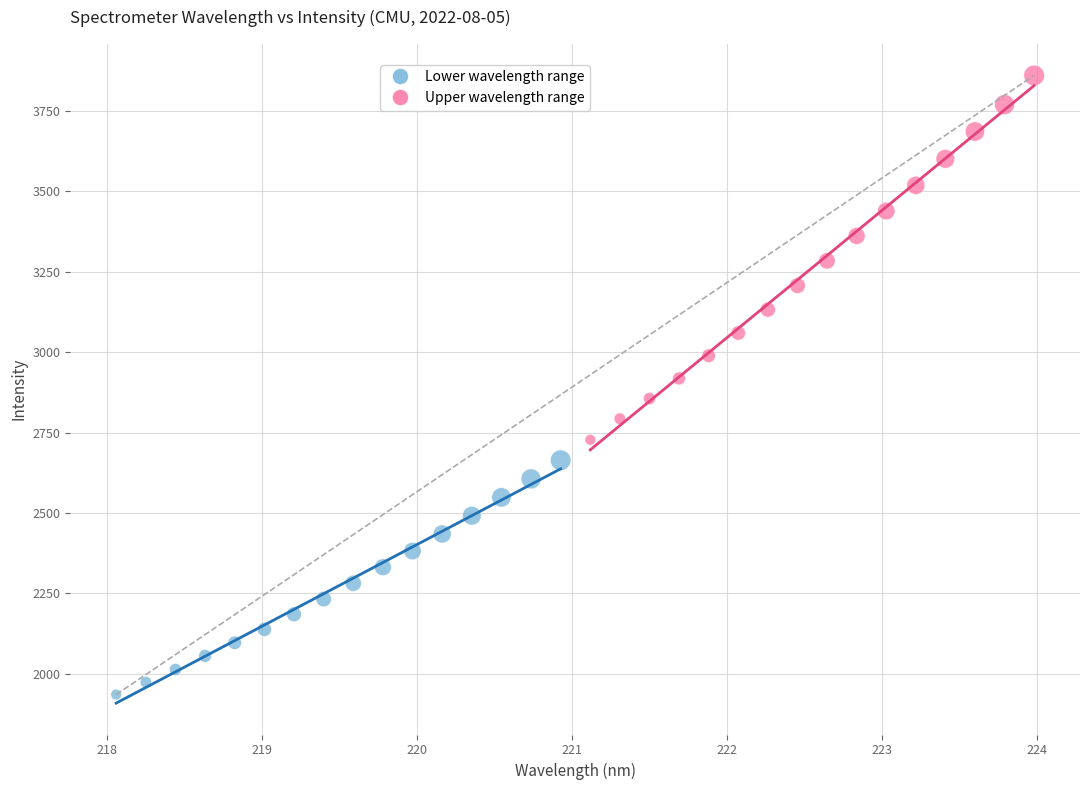

Which series has the widest spread of Y values?

Upper wavelength range